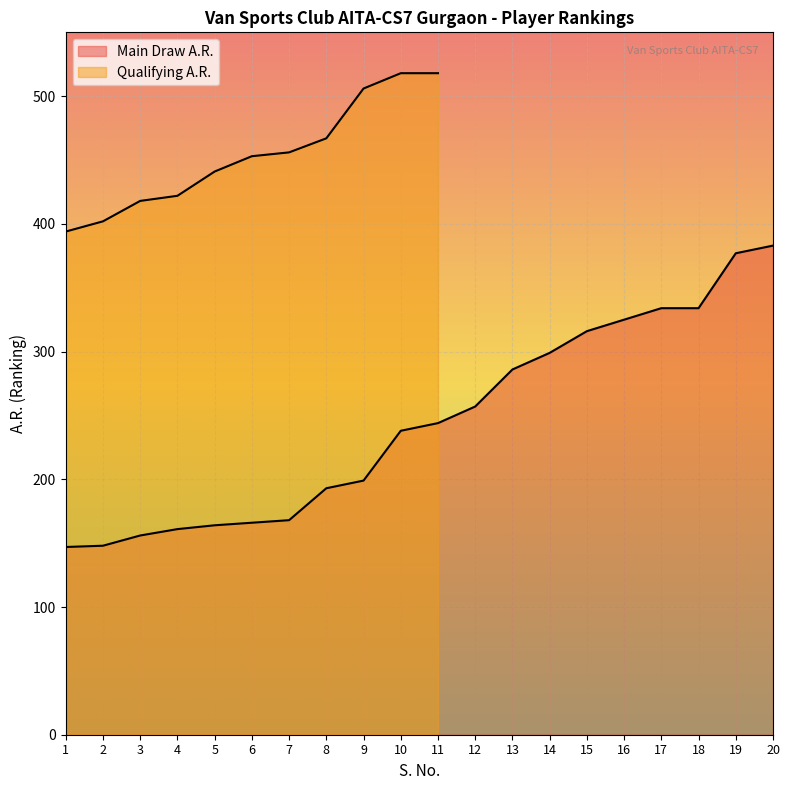

At which category does the chart reach its minimum across all series?

1